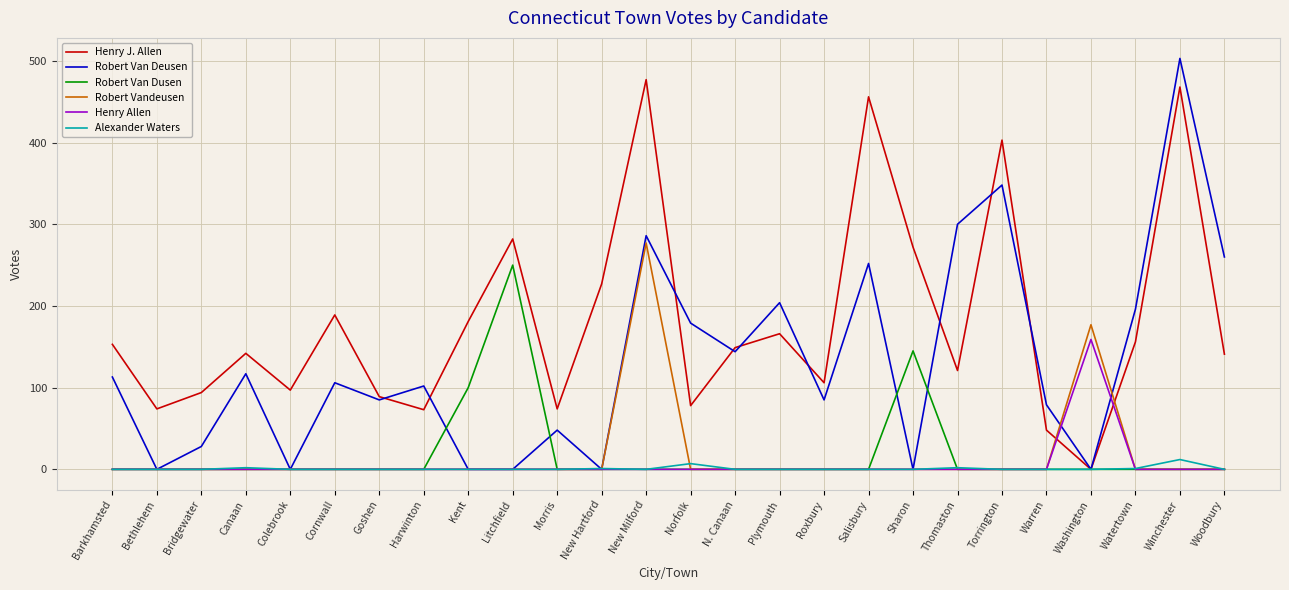

What is the maximum value for Robert Van Dusen?

250